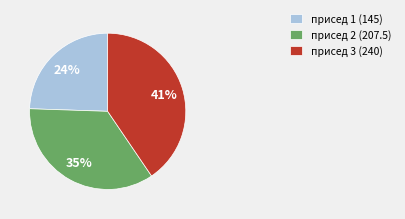

Does присед 2 (207.5) represent more than half of the total?

No